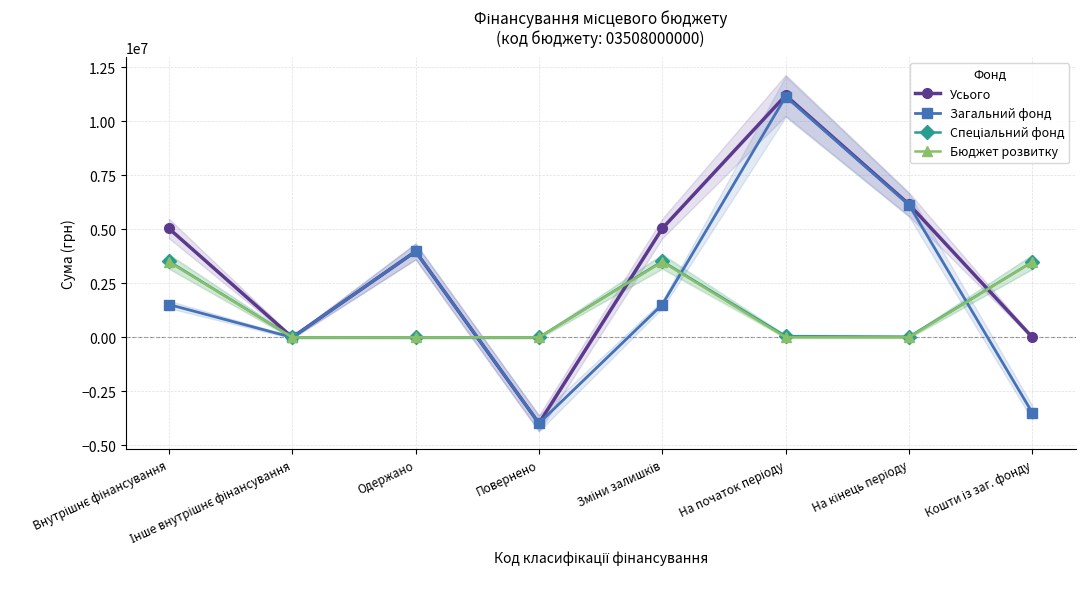

Reading left to right, what are all the values shown in this chart?

Усього: 5045545.0	0.0	3981200.4	-3981200.4	5045545.0	11207068.1	6161523.1	0.0
Загальний фонд: 1521988.0	0.0	3981200.4	-3981200.4	1521988.0	11150012.8	6130867.8	-3497157.0
Спеціальний фонд: 3523557.0	0.0	0.0	0.0	3523557.0	57055.3	30655.3	3497157.0
Бюджет розвитку: 3497157.0	0.0	0.0	0.0	3497157.0	599.0	599.0	3497157.0